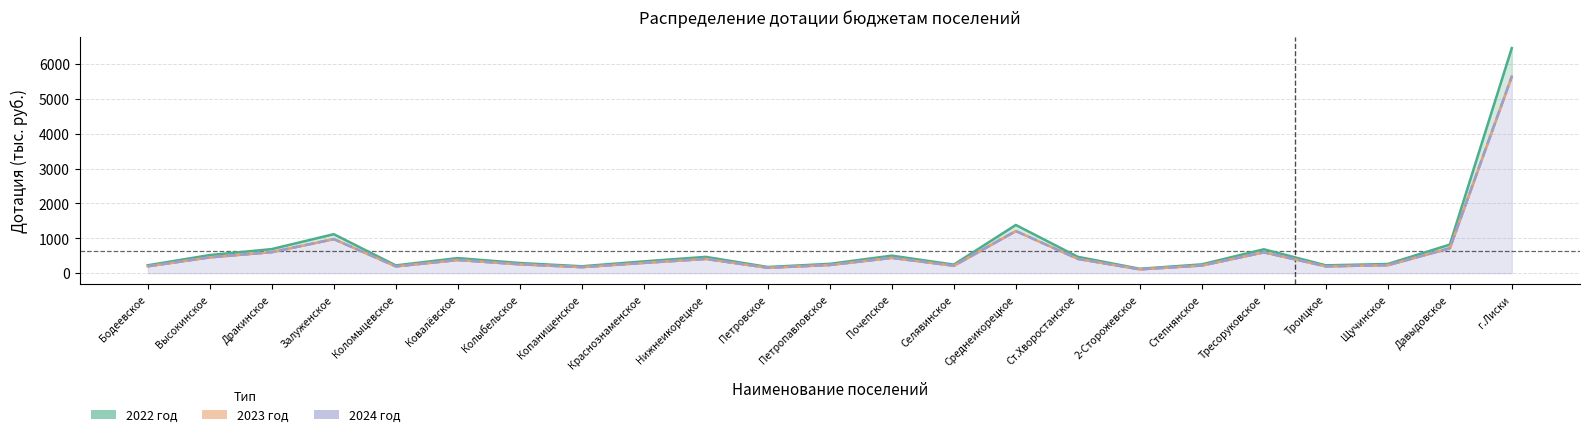

Where is the first local maximum for 2022 год?

Залуженское